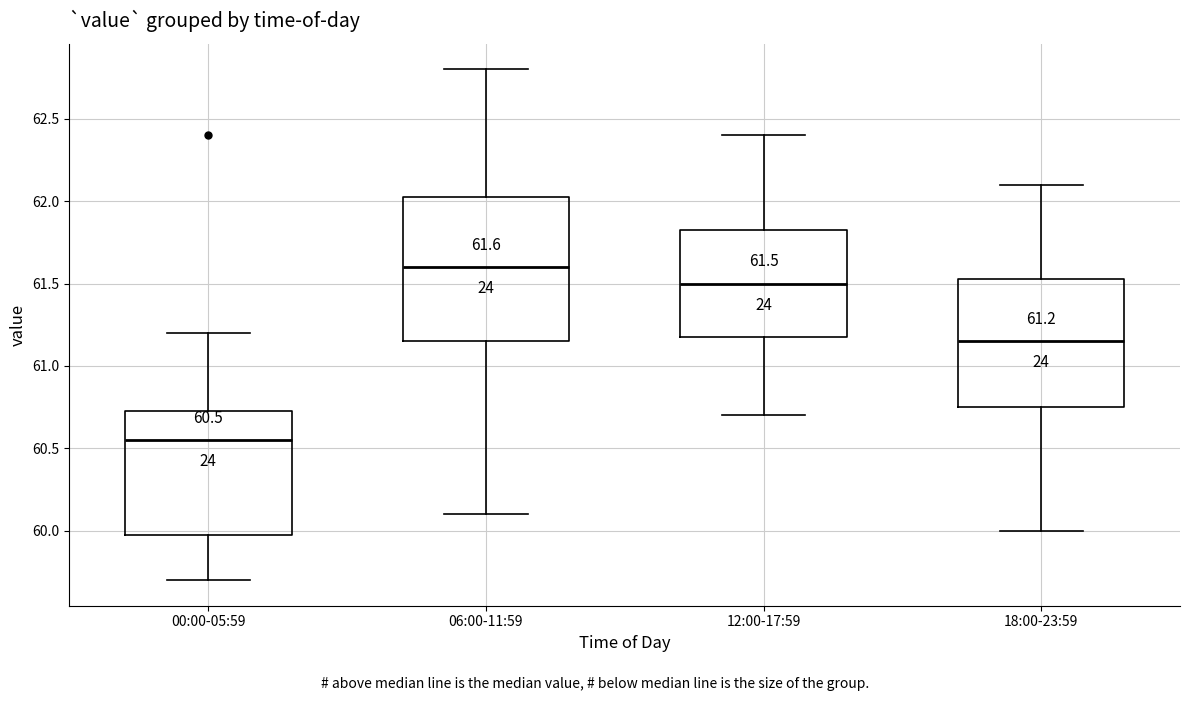

Which box is the tallest, from its lower edge to its upper edge?

06:00-11:59